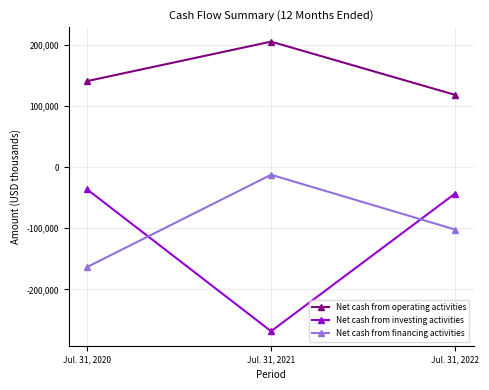

What is the total value across all series at Jul. 31, 2021?

-75251